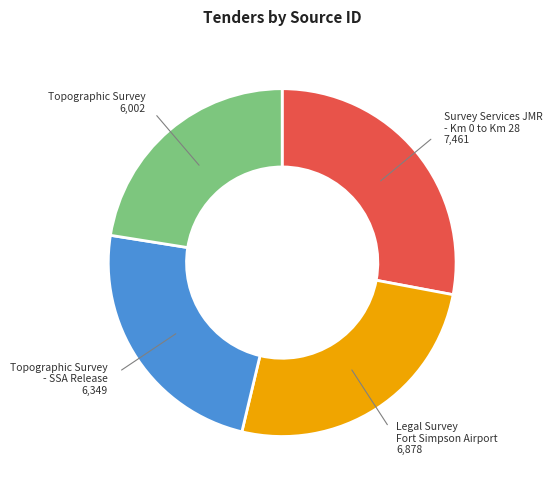

Approximately how many times larger is the value at Topographic Survey - SSA Release compared to Topographic Survey?

1.1